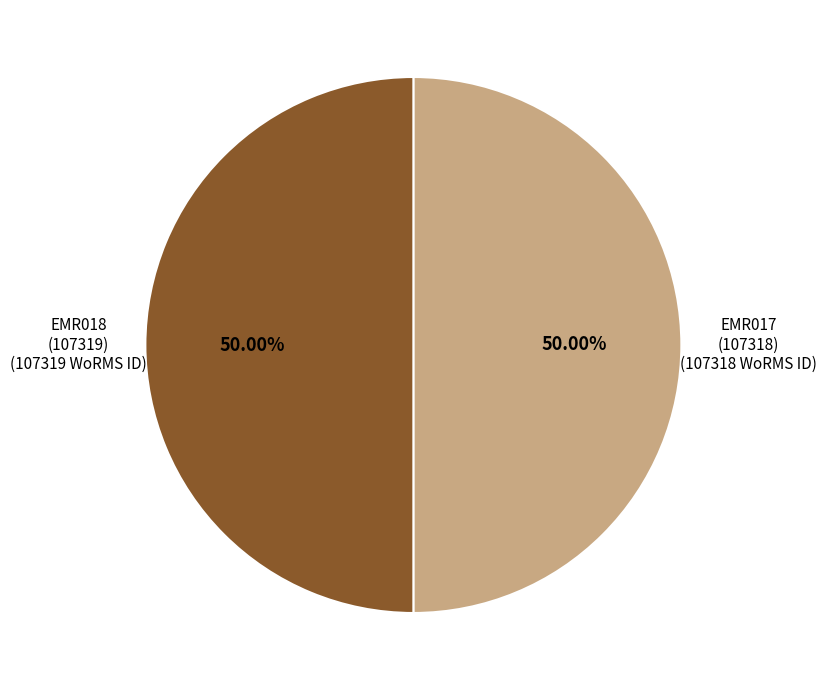

What is the ratio of the value at EMR018 (107319) to the value at EMR017 (107318)?

1.0